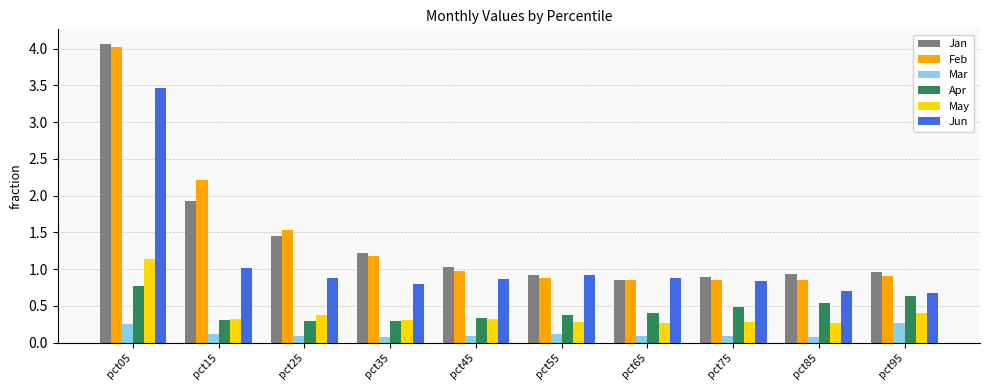

What is the value of the May bar at the 3rd from the left?

0.4